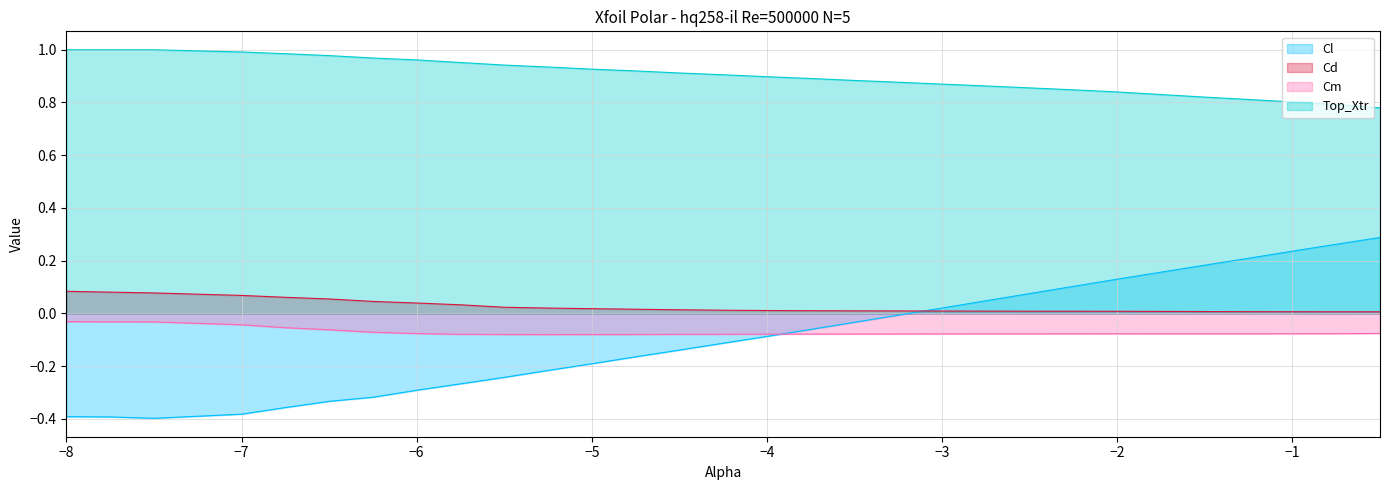

What is the sum of all Cd values?

0.8